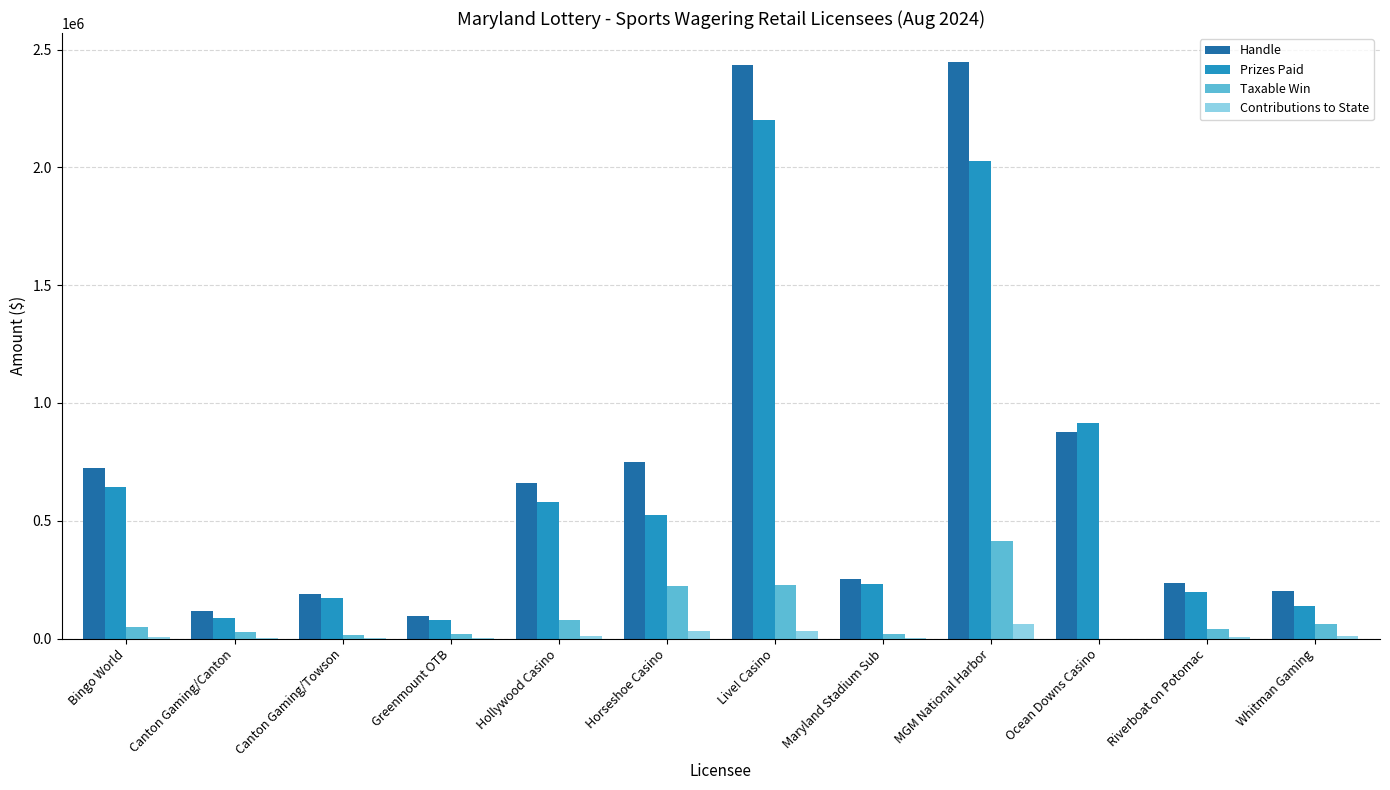

Between Hollywood Casino and Live! Casino, which series saw the biggest shift?

Handle